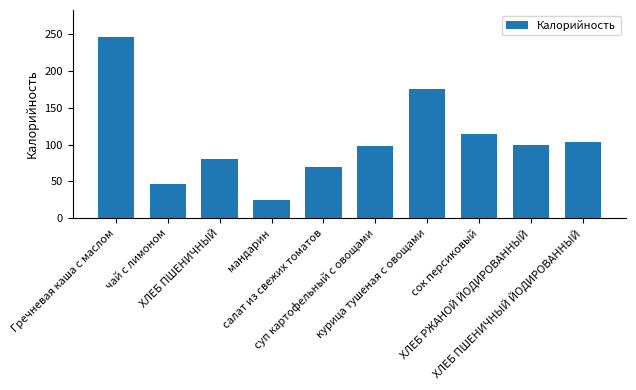

What is the value of the 8th bar from the left?

114.0